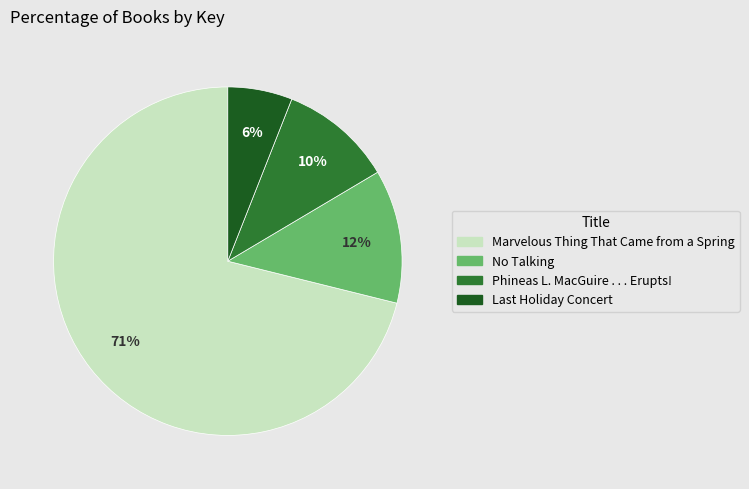

Rank the categories by value from highest to lowest.

Marvelous Thing That Came from a Spring, No Talking, Phineas L. MacGuire . . . Erupts!, Last Holiday Concert